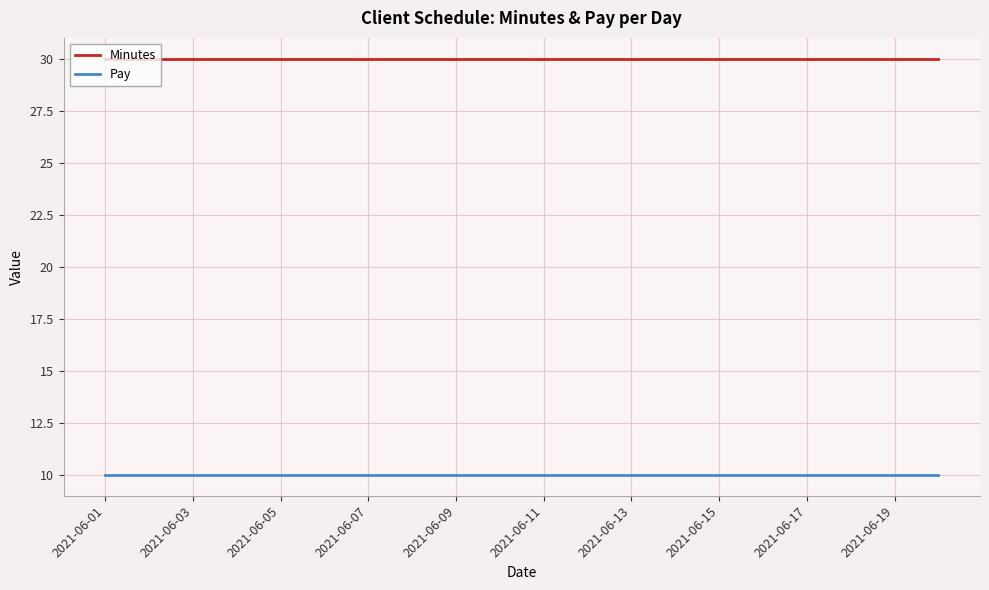

How many lines are shown in the chart?

2